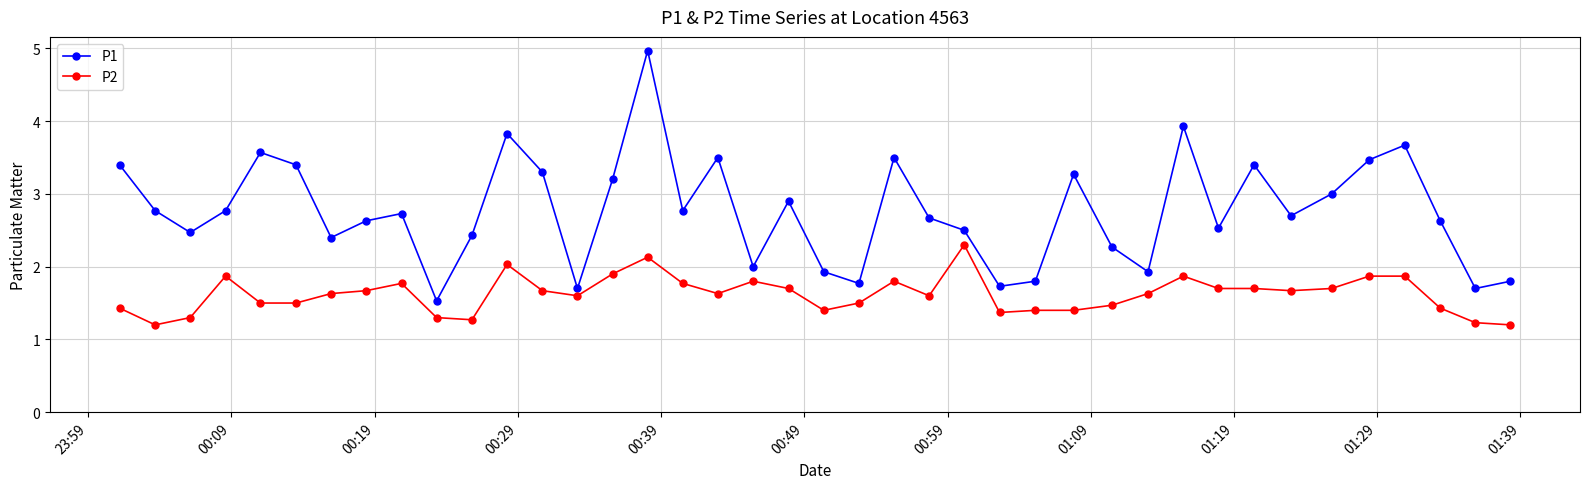

What is the average value of the P2 series?

1.6